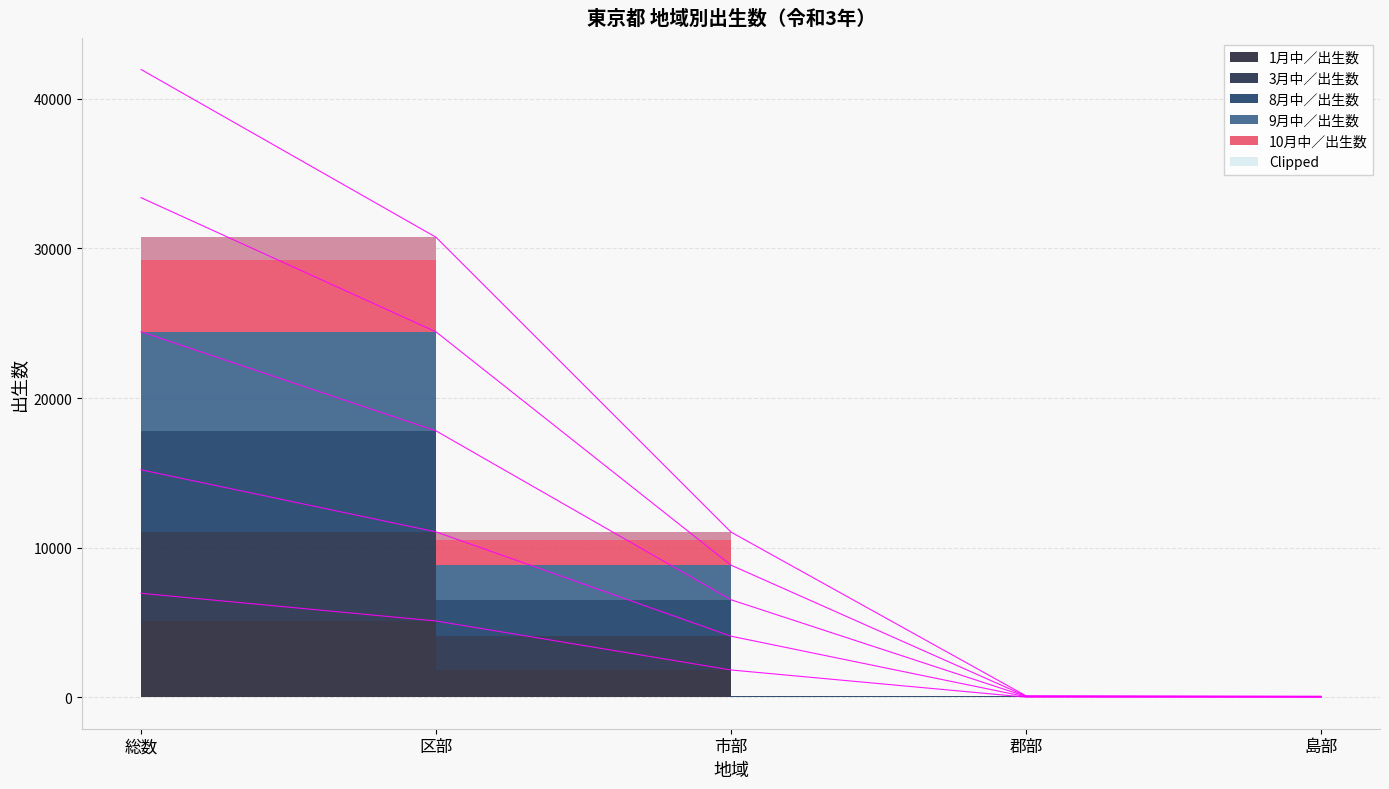

Is the value of 1月中／出生数 at 区部 greater than the value of 8月中／出生数 at 島部?

Yes